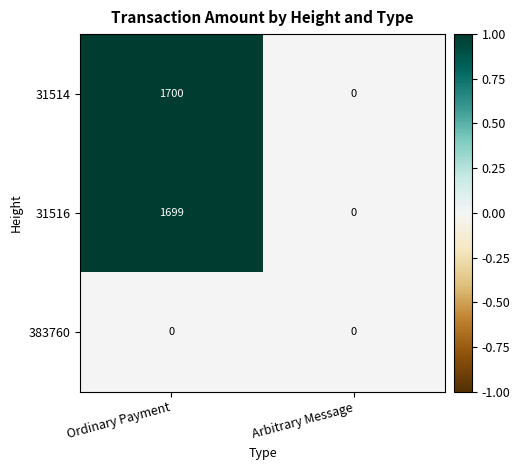

Reading left to right, list all the values displayed in this chart.

31514: 1700	0
31516: 1699	0
383760: 0	0